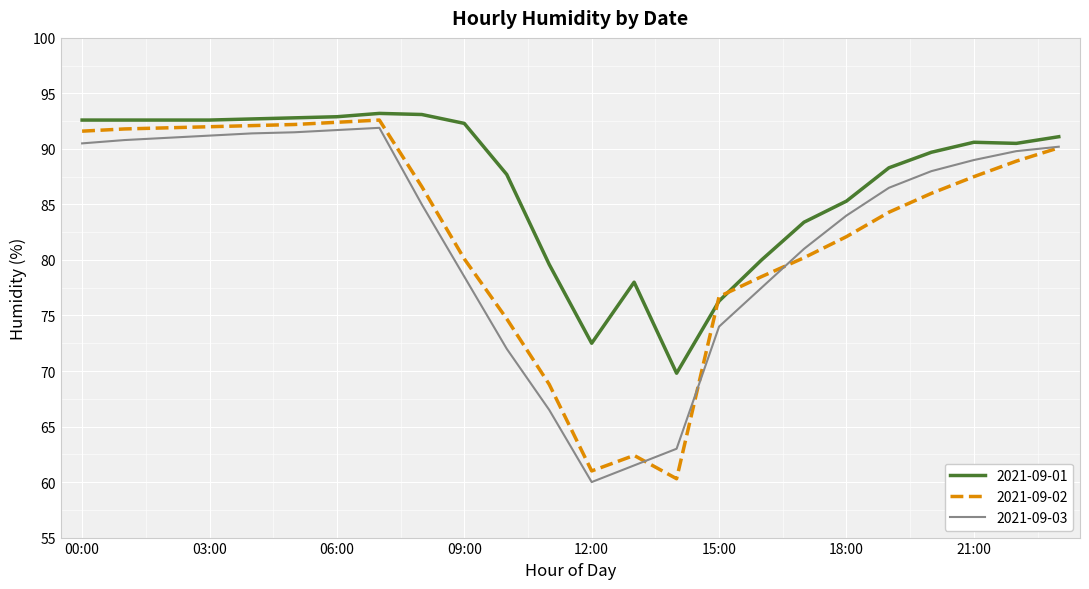

What is the minimum value shown in the chart?

60.0